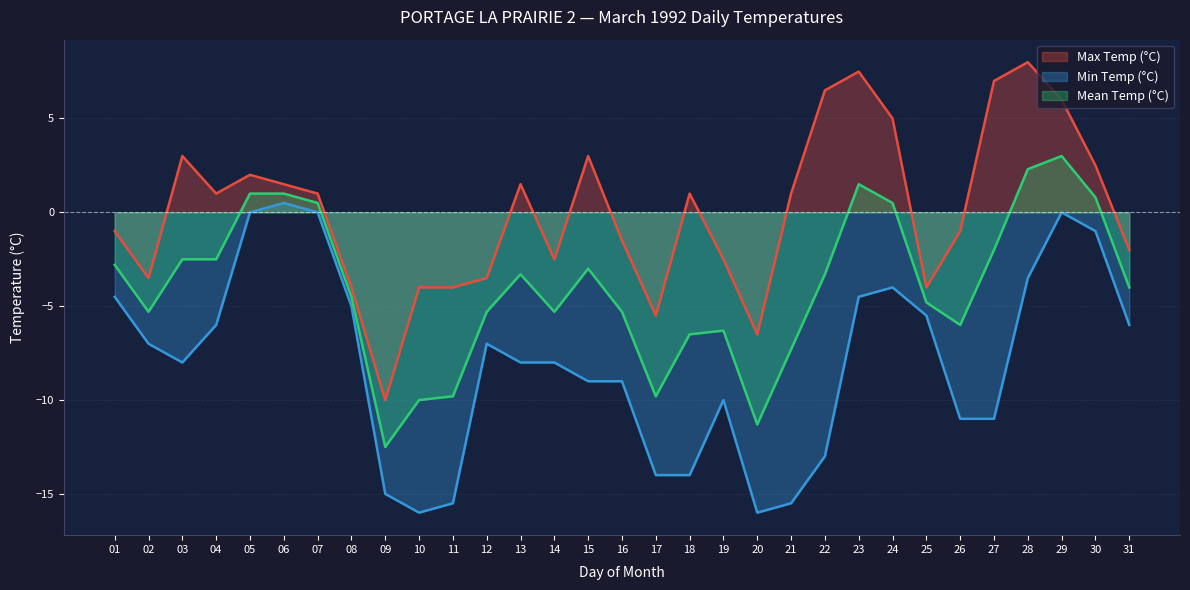

What is the maximum value for Mean Temp (°C)?

3.0